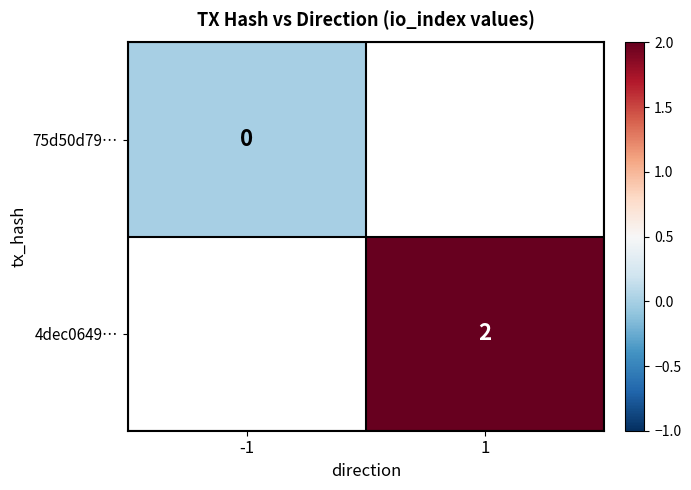

At how many categories does at least one series exceed 0?

1